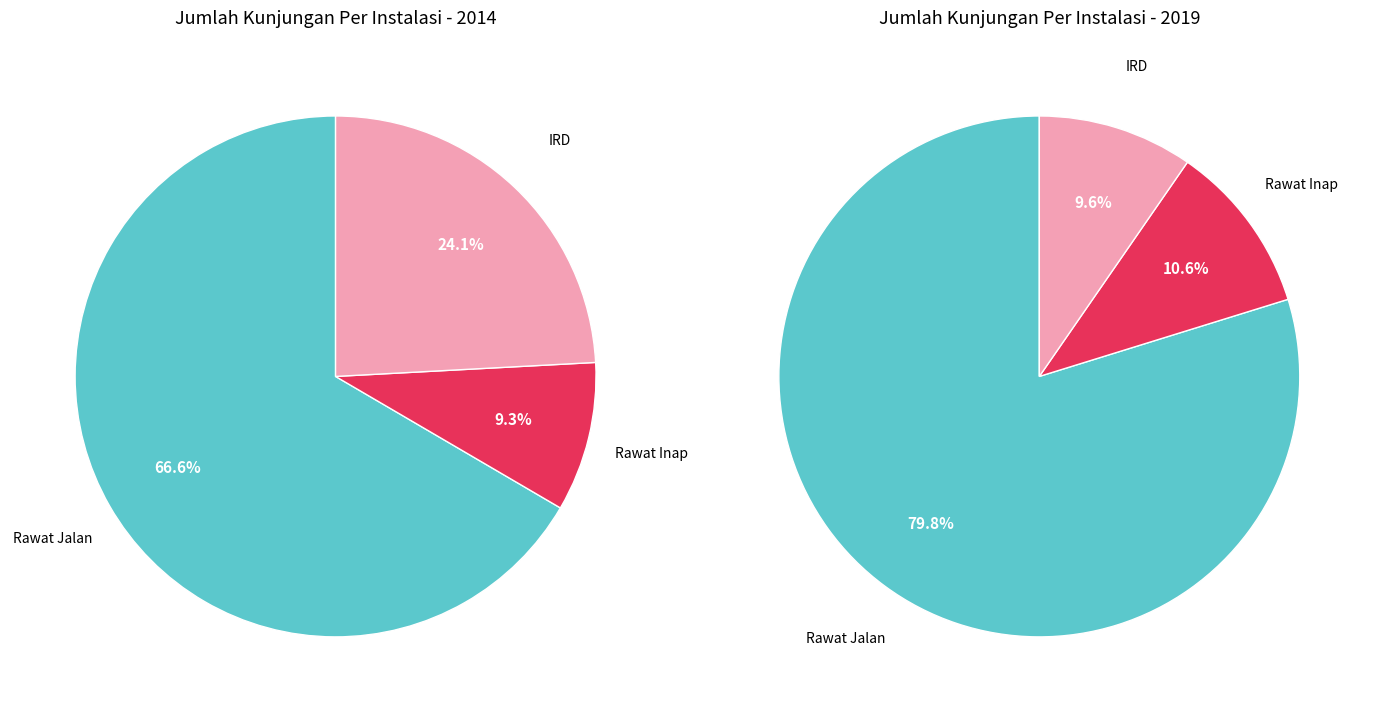

Rank the categories by value from lowest to highest.

Rawat Inap, IRD, Rawat Jalan